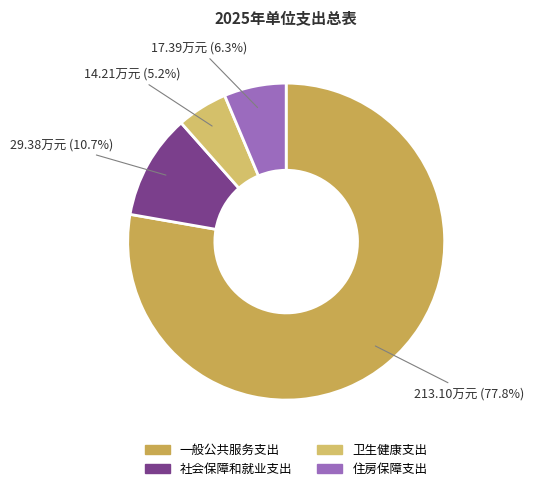

Rank the categories by value from highest to lowest.

一般公共服务支出, 社会保障和就业支出, 住房保障支出, 卫生健康支出